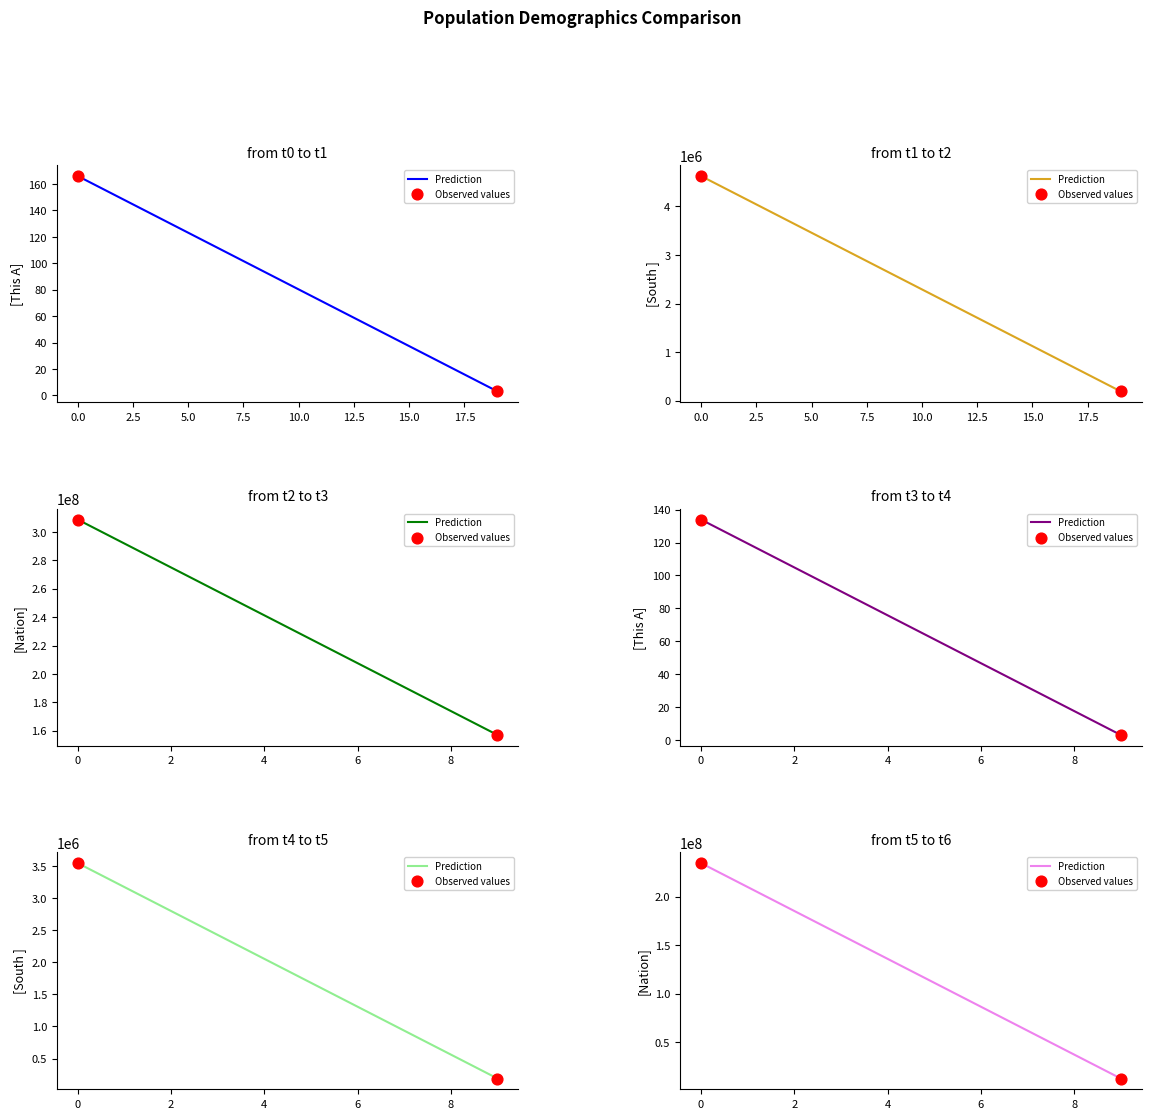

Which series reaches the minimum Y coordinate?

Prediction